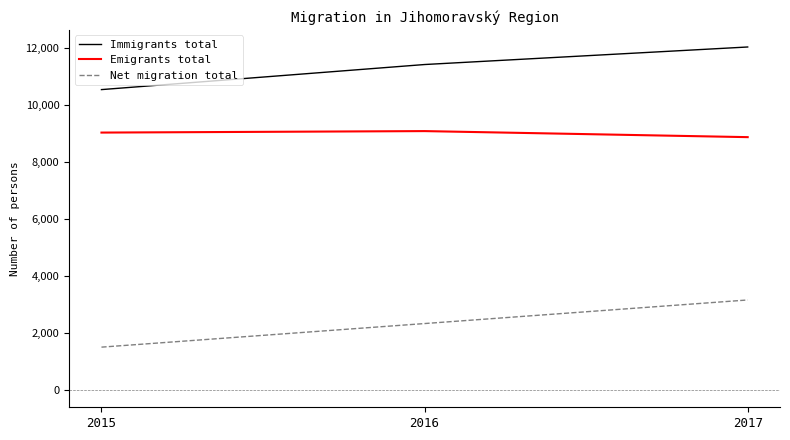

What is the total value across all series at 2015?

21074